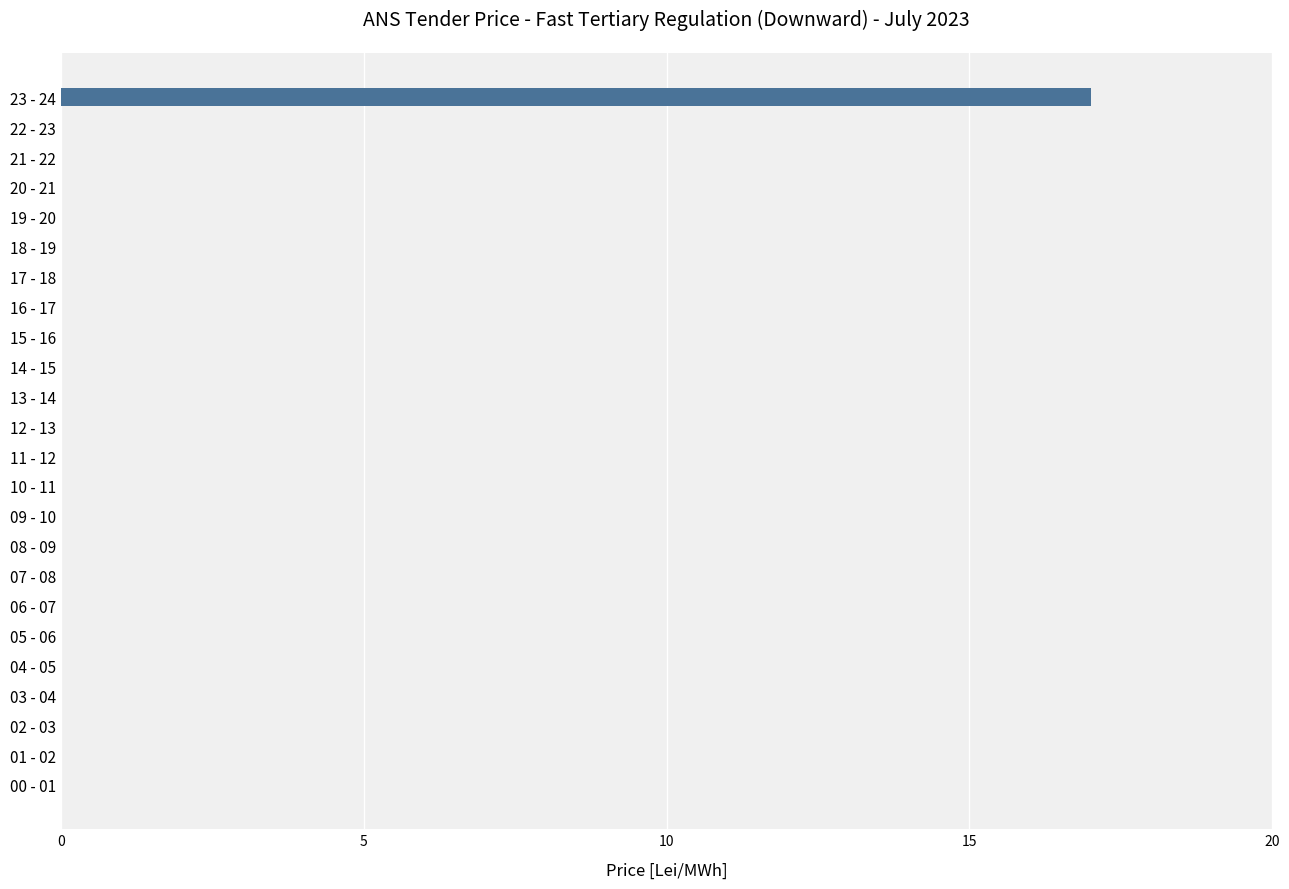

What is the sum of all values?

17